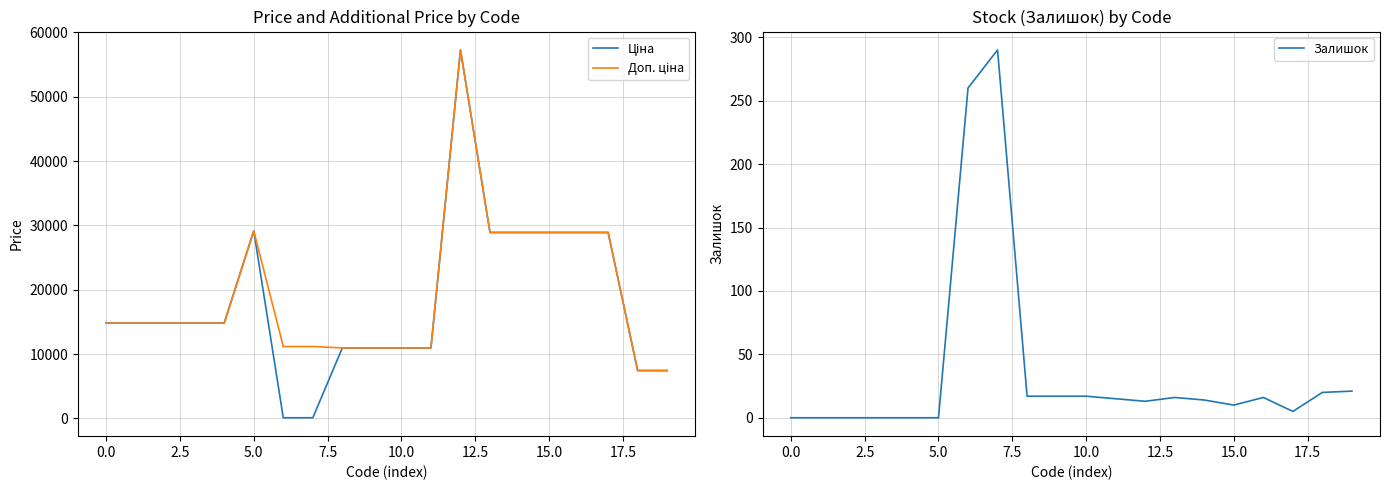

What is the maximum value for Залишок?

290